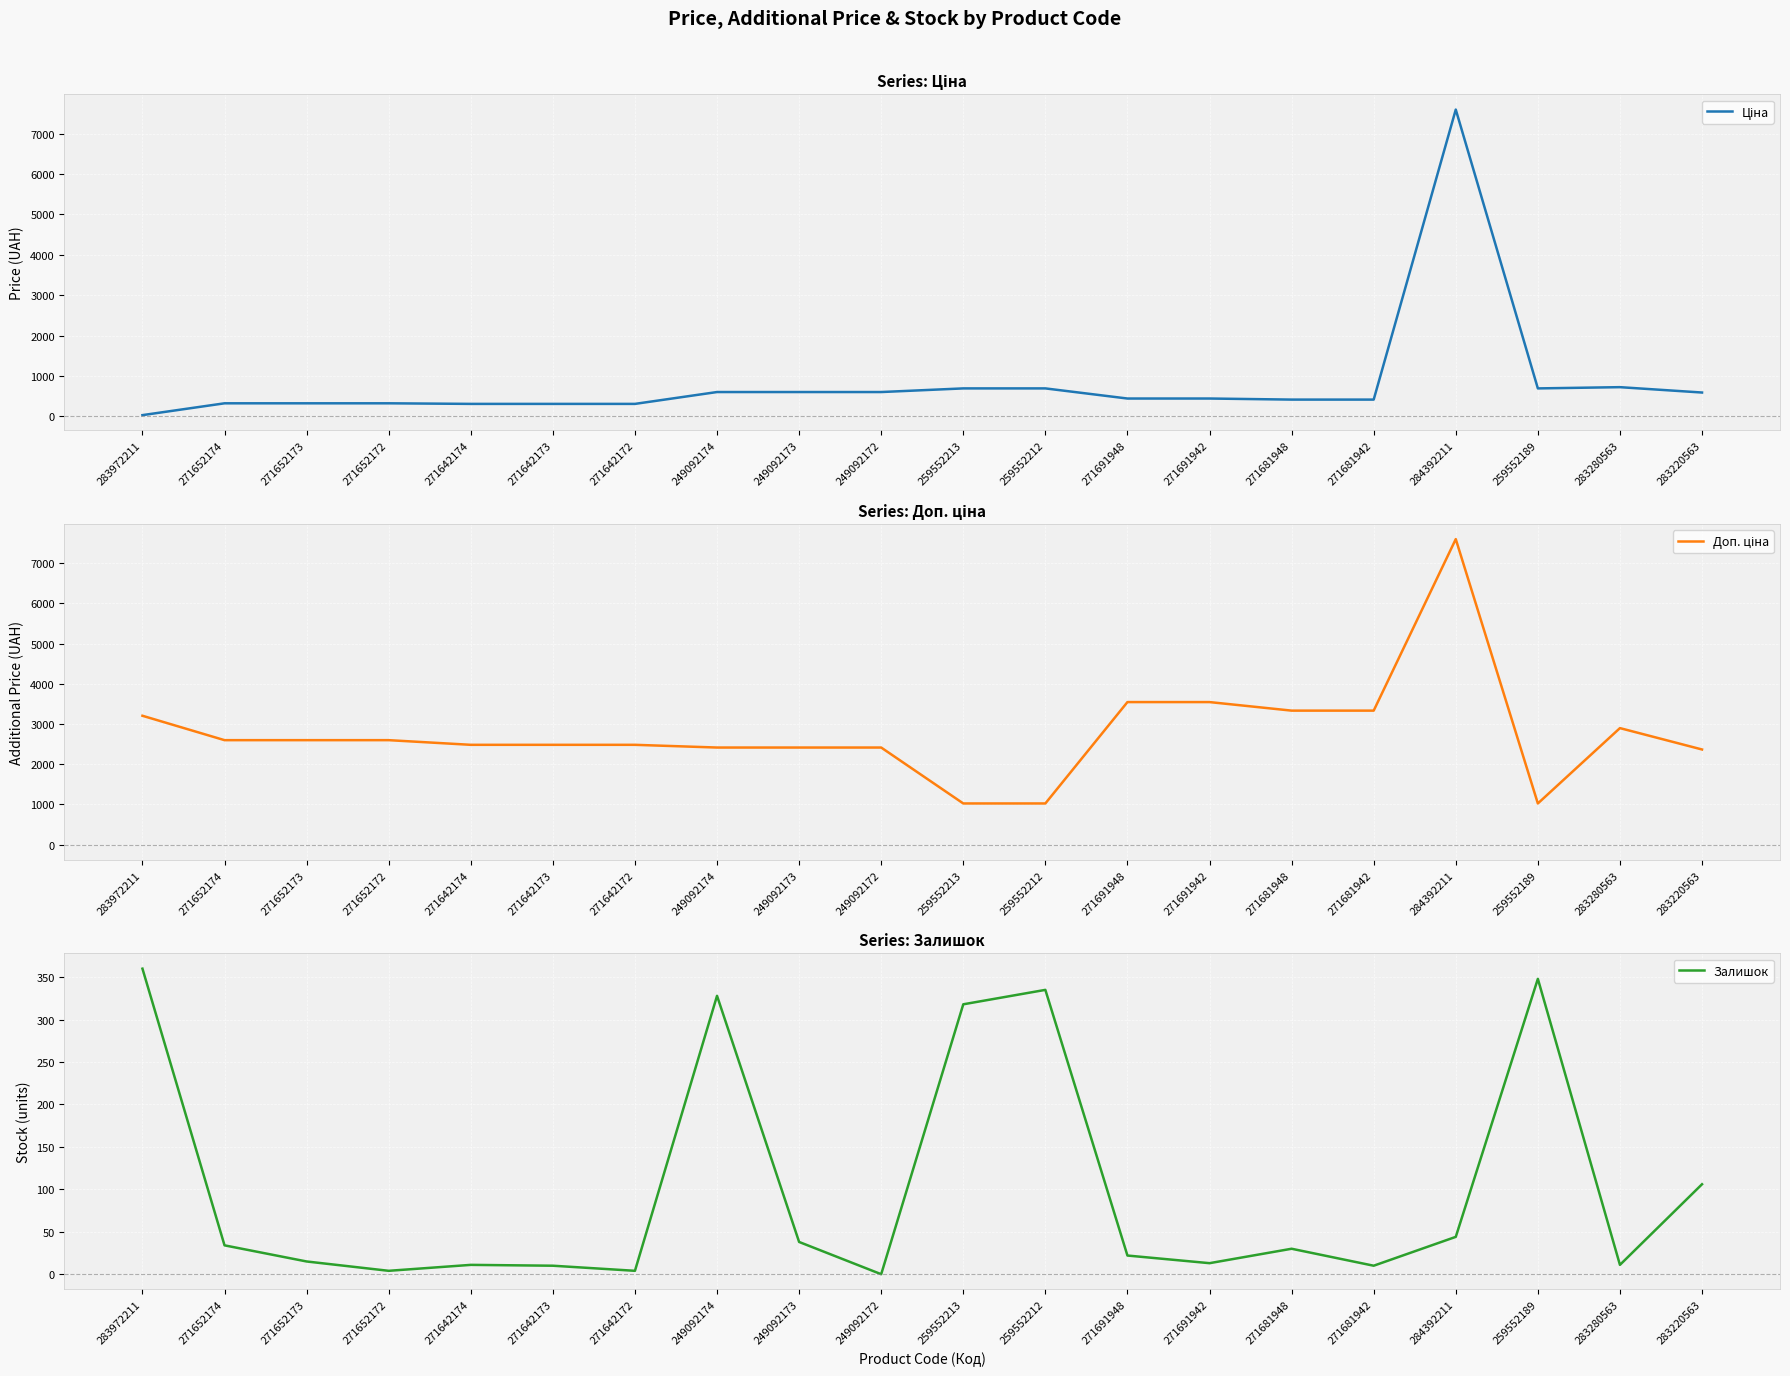

Does the chart display data point markers on the line(s)?

No